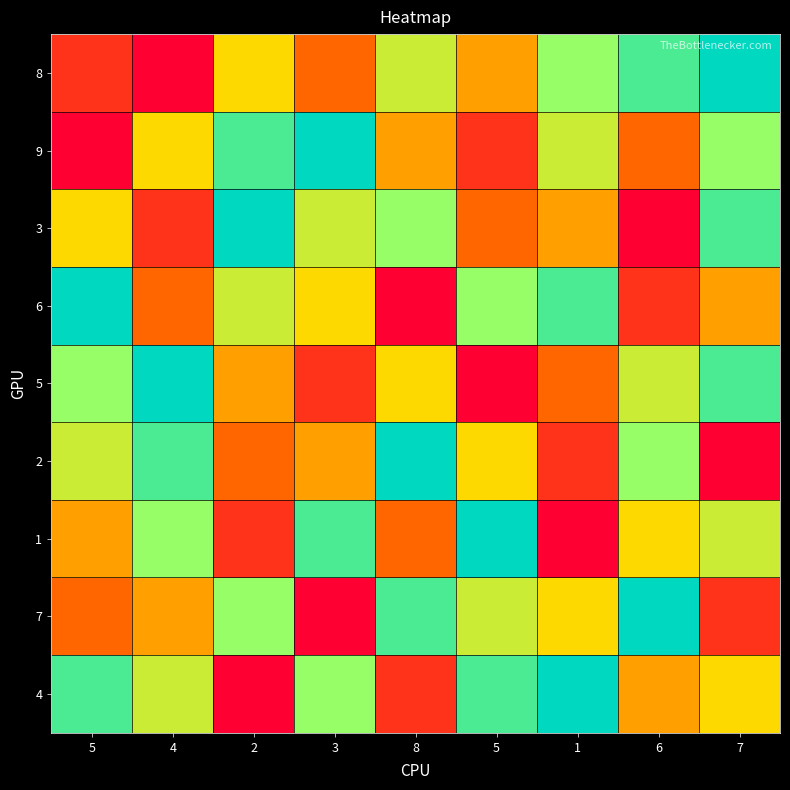

What is the minimum value shown in the chart?

1